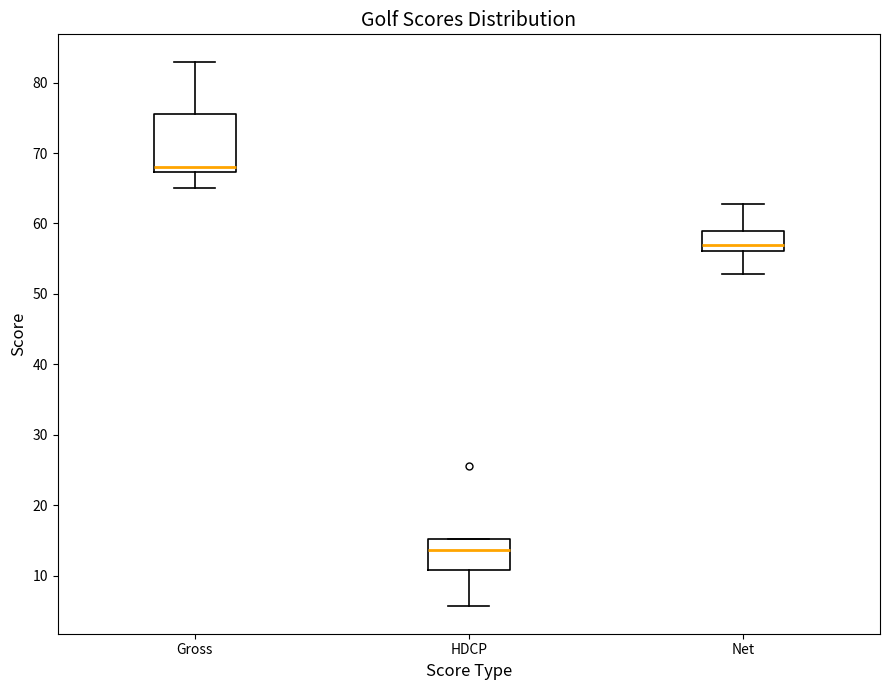

Where does the median line of the box for HDCP sit on the y-axis? The values are not printed on the chart, so give them approximately, as read against the axis.

14